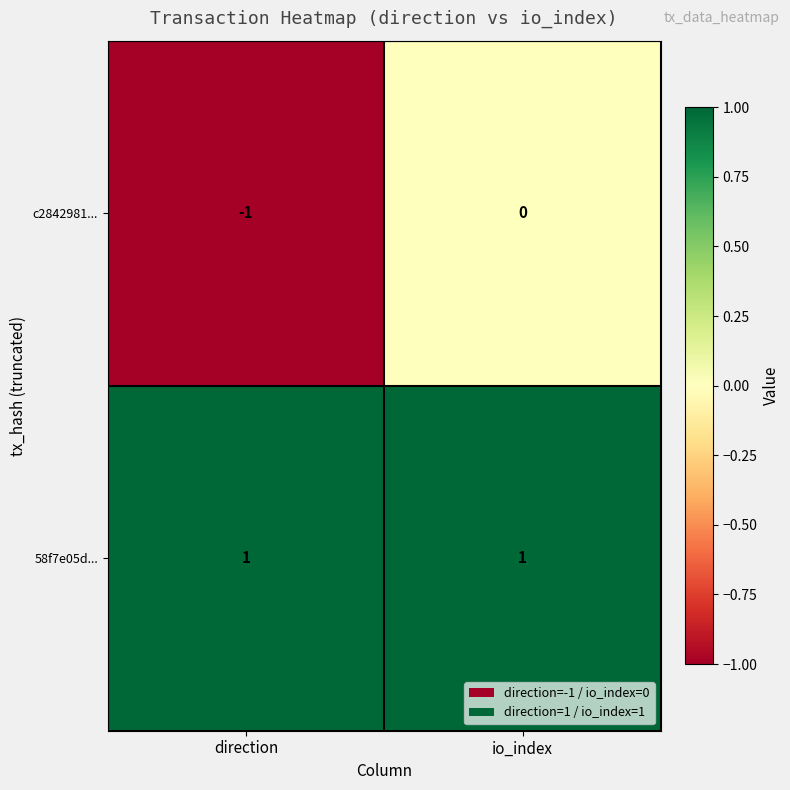

Rank the series by their maximum value, from highest to lowest.

58f7e05d..., c2842981...